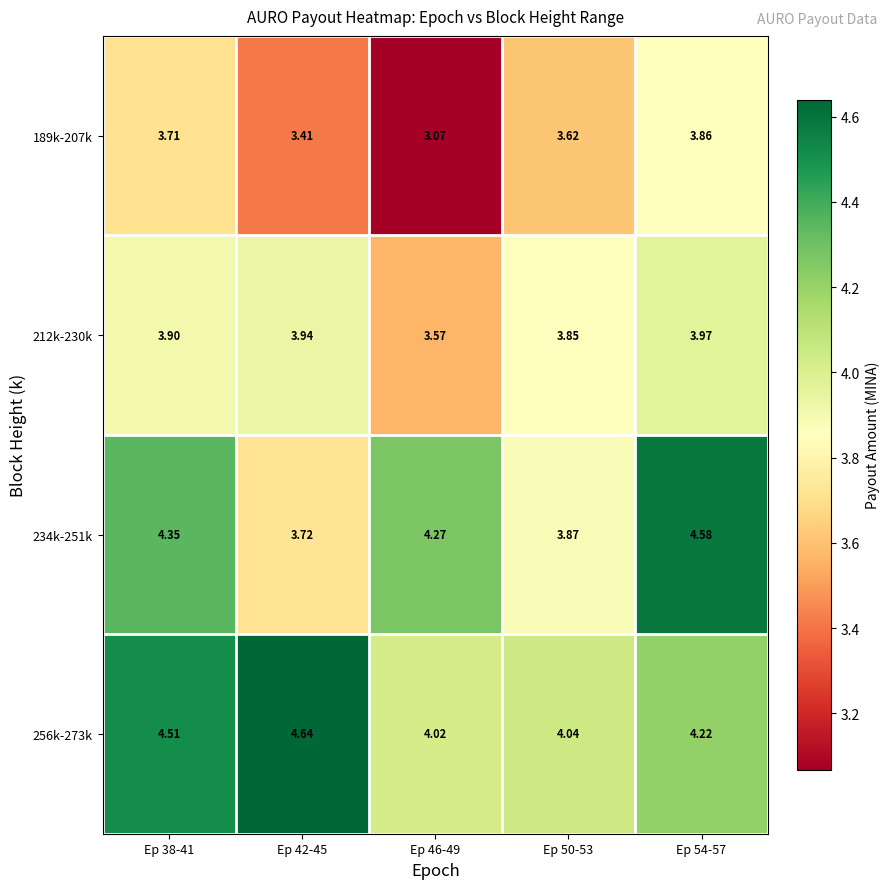

Is the value of 256k-273k at Ep 50-53 greater than the value of 212k-230k at Ep 38-41?

Yes